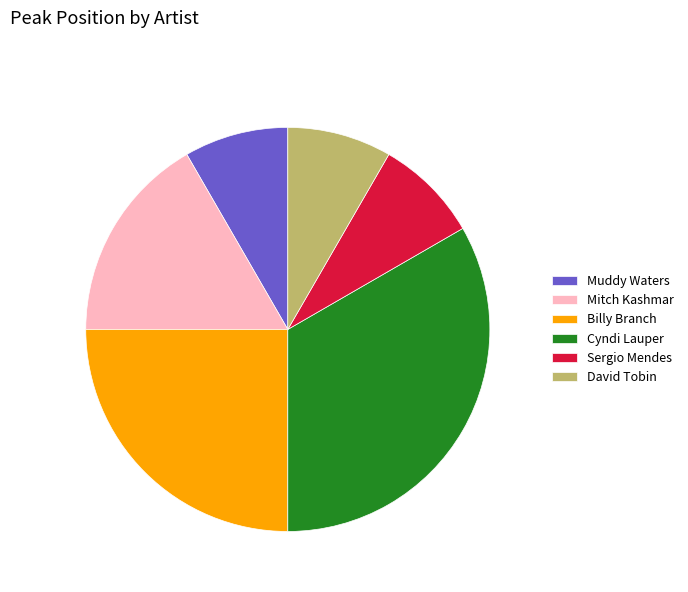

What is the ratio of the value at David Tobin to the value at Muddy Waters?

1.0